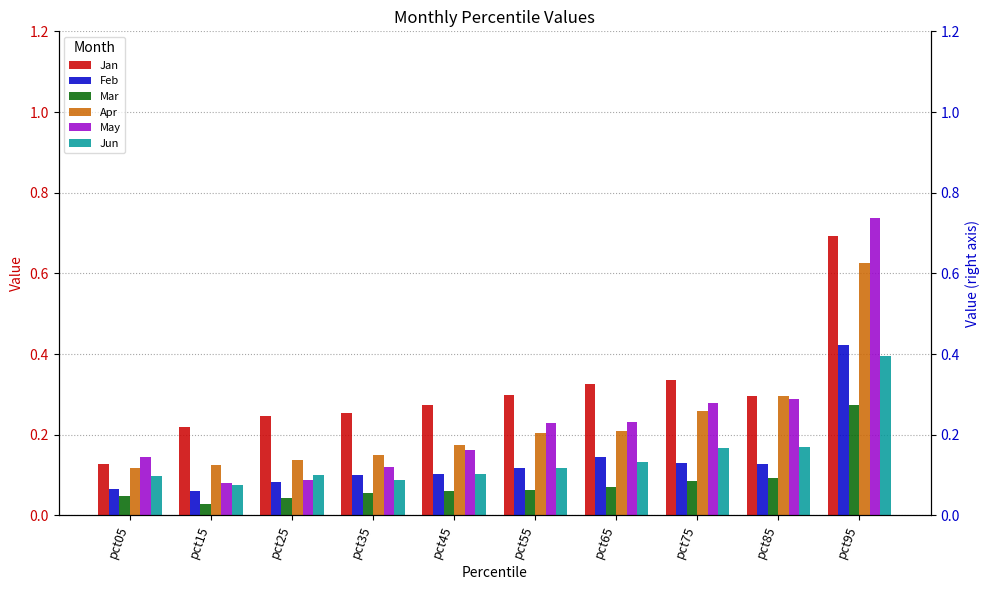

What is the value of the Feb bar at the 2nd from the left?

0.1